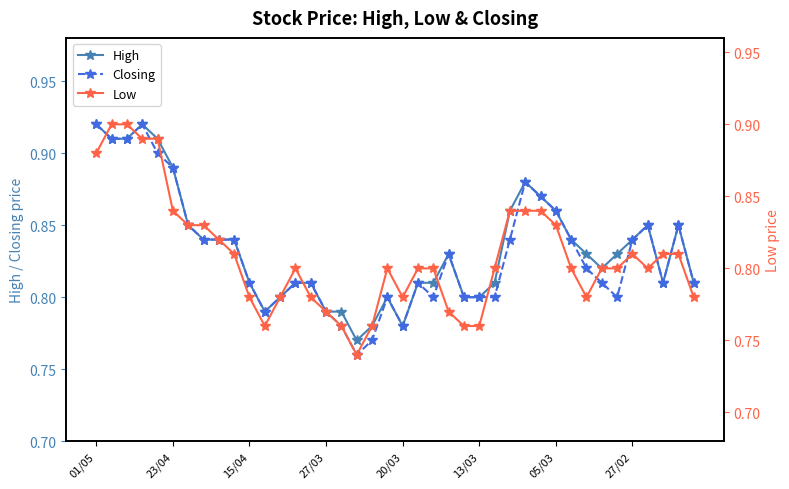

How many interior local valleys does the Low series have?

5